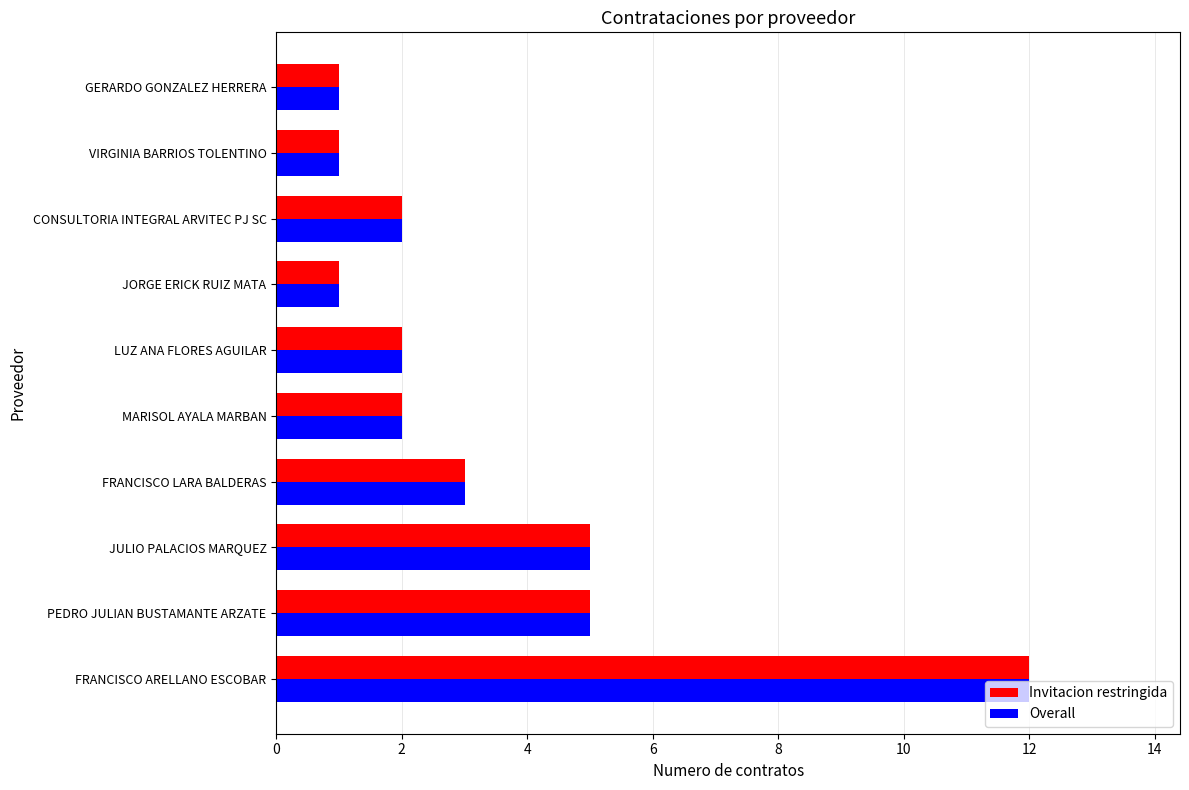

At which category is the sum across all series the highest?

FRANCISCO ARELLANO ESCOBAR